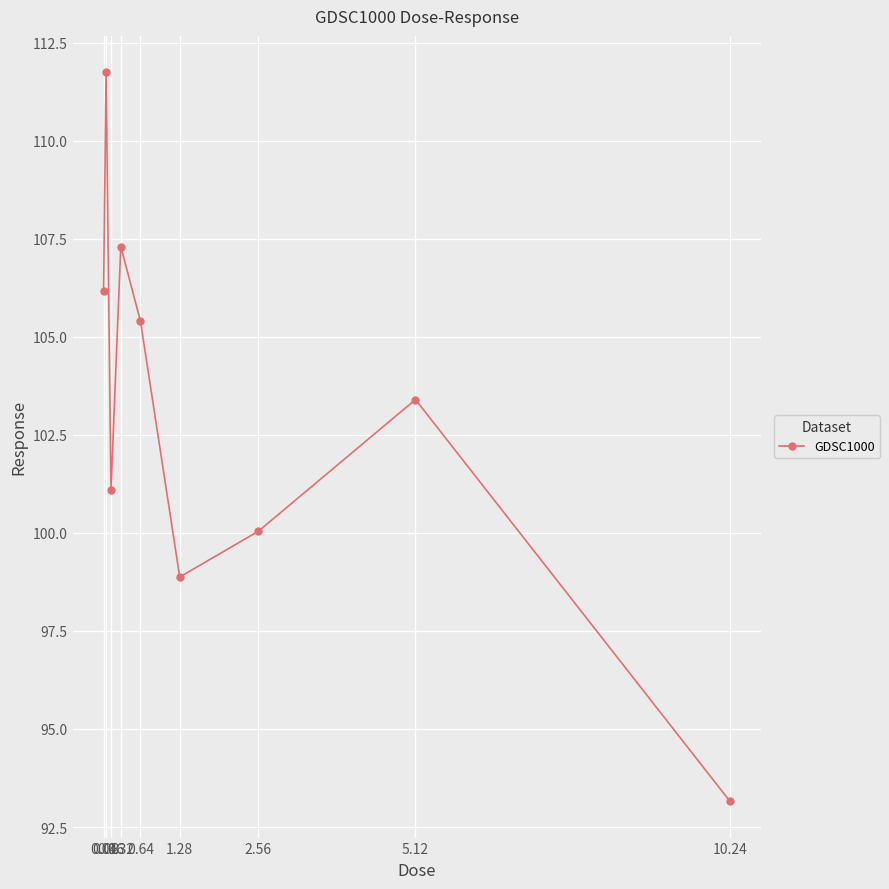

The chart shows a value of 107.3 at 0.32. True or false?

True